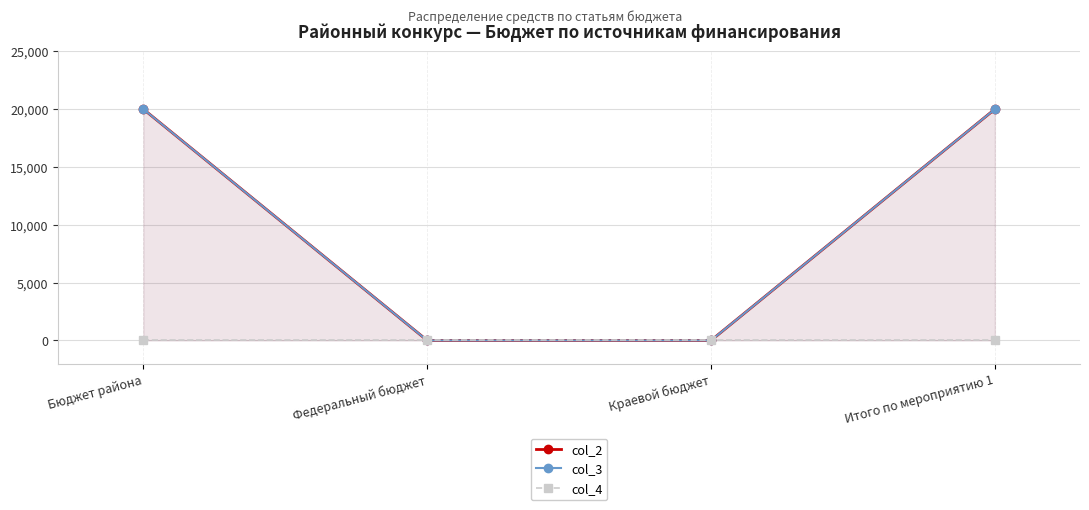

How many series are shown in this chart?

3